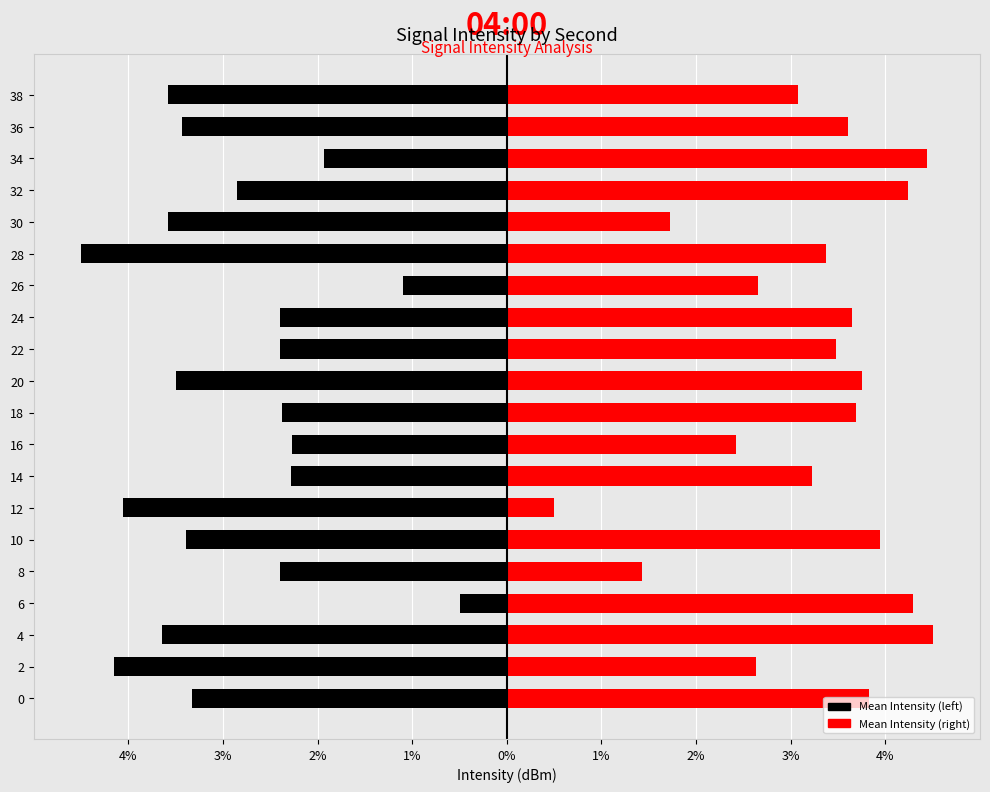

What is the spread (max minus min) of values at 3%?

6.8